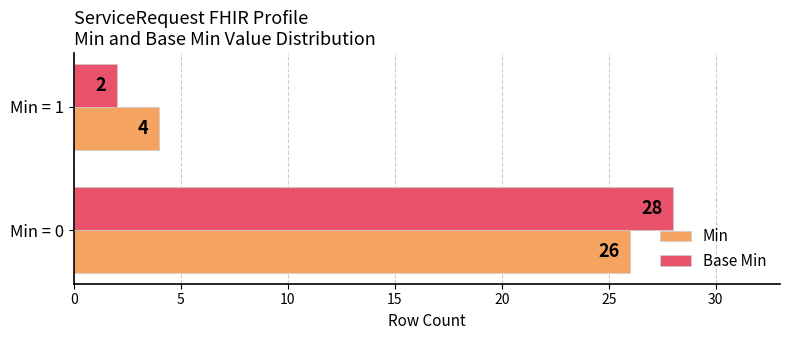

Which series changed the most between Min = 0 and Min = 1?

Base Min